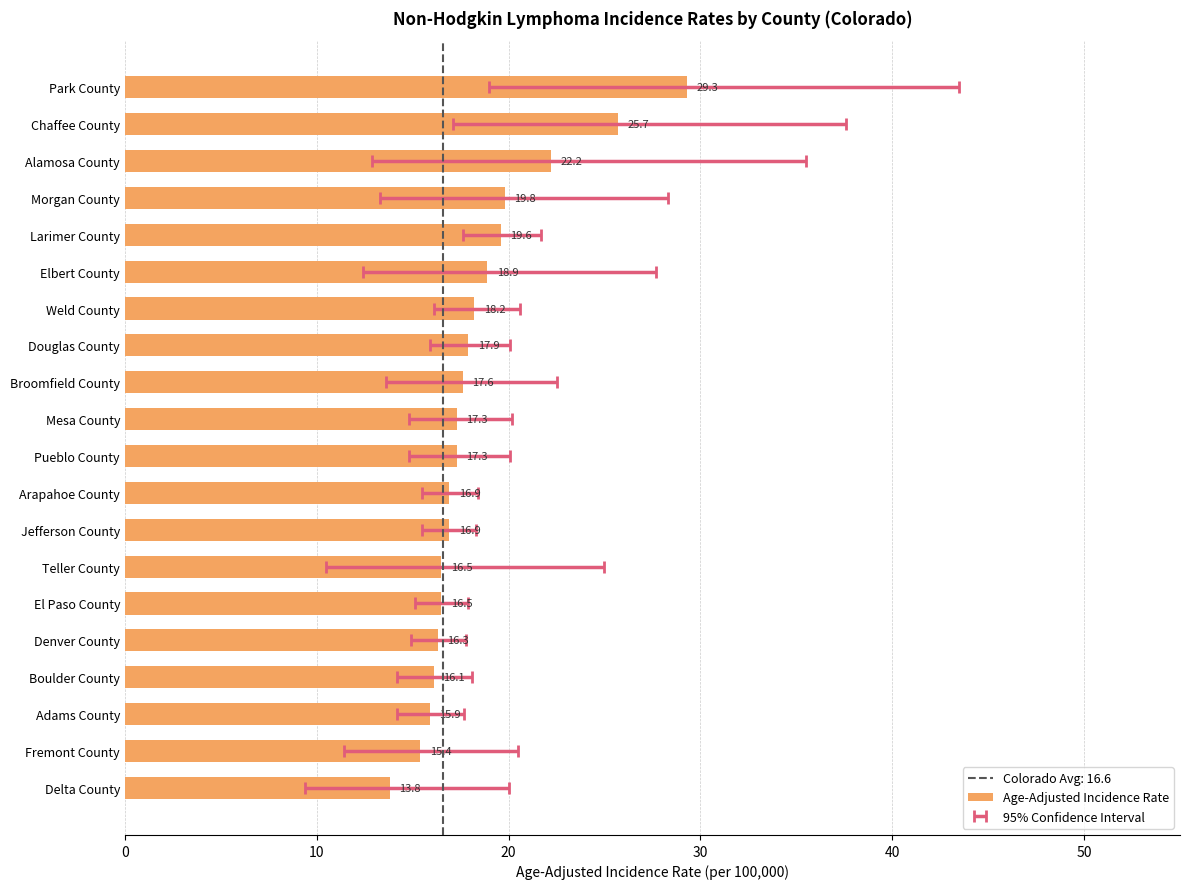

Which has a higher value, Arapahoe County or Larimer County?

Larimer County